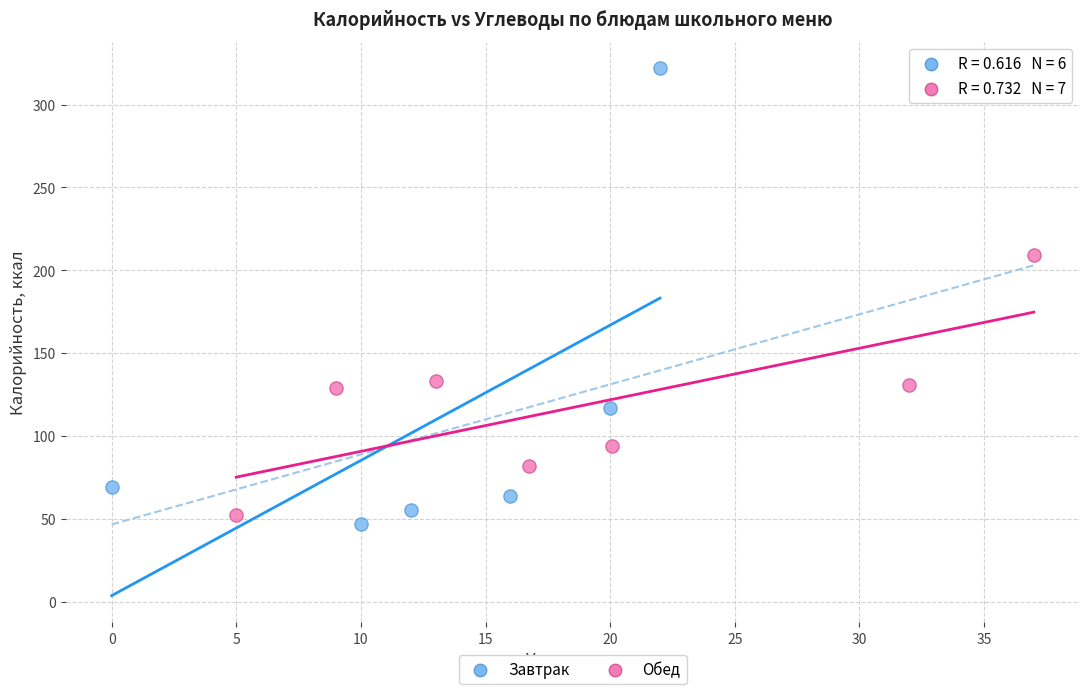

Which series has the largest Y range (max minus min)?

Завтрак